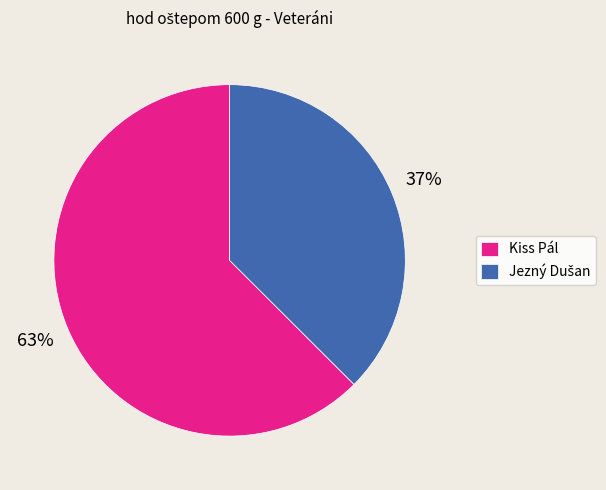

To the nearest percent, what portion does Kiss Pál represent?

63%